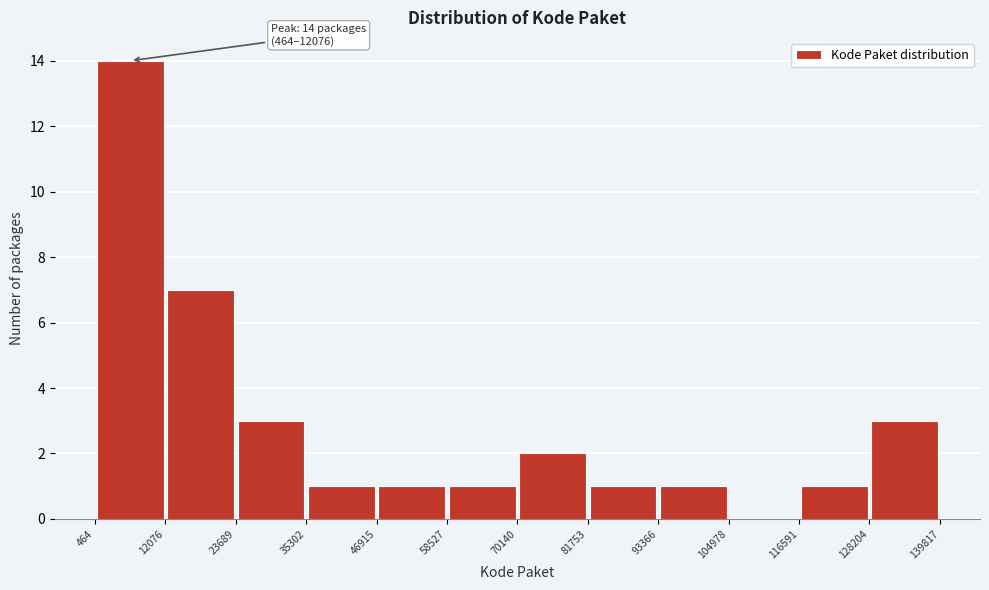

Which range on the x-axis has the tallest bar?

464 to 12076